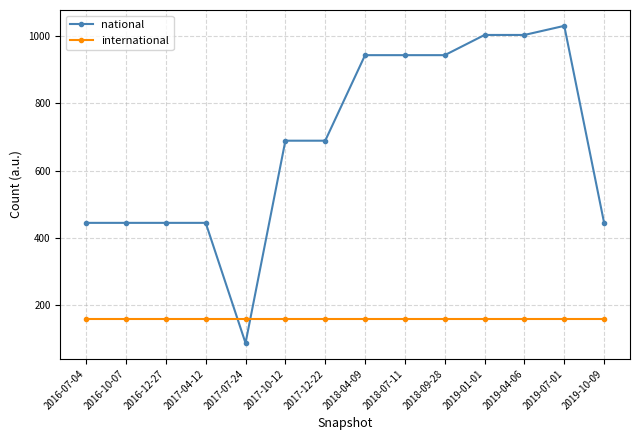

The value of international at 2017-07-24 is 159. True or false?

True